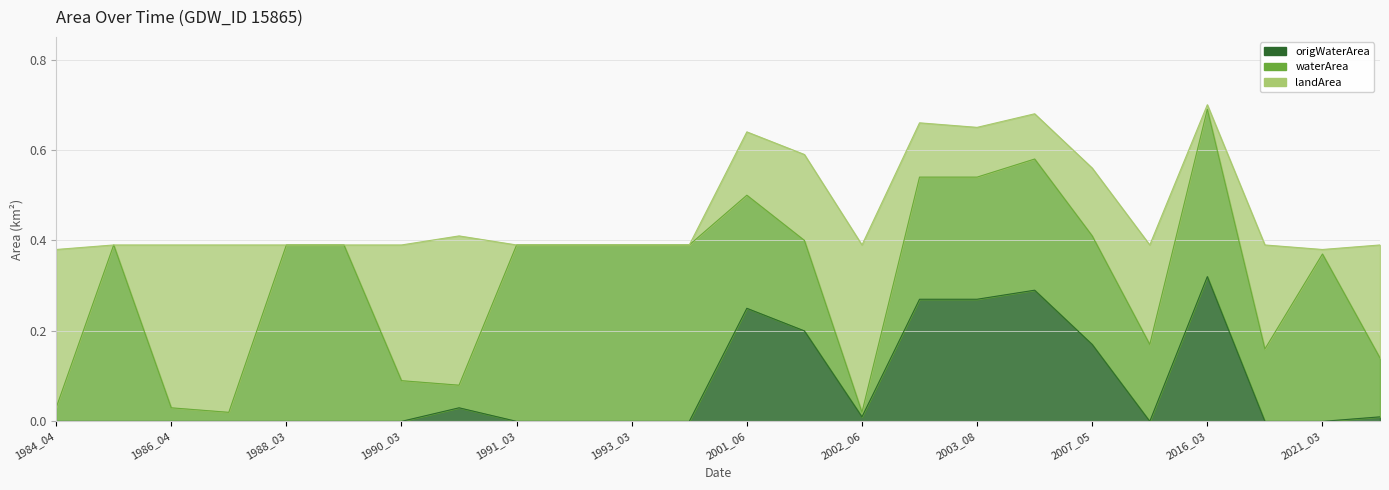

Rank the series by their average value, from highest to lowest.

waterArea, landArea, origWaterArea